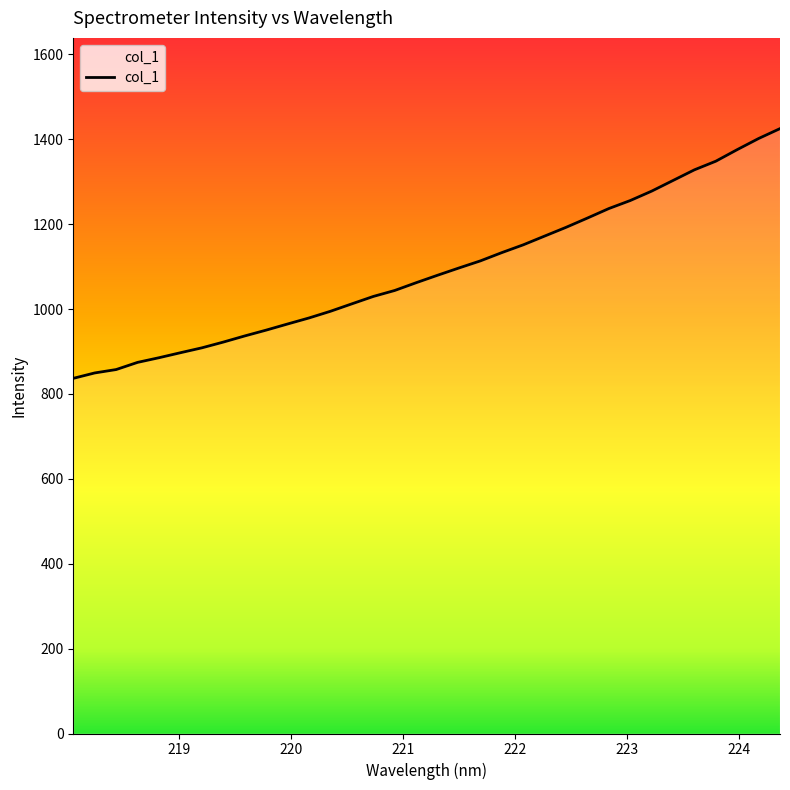

What is the minimum value shown in the chart?

836.8